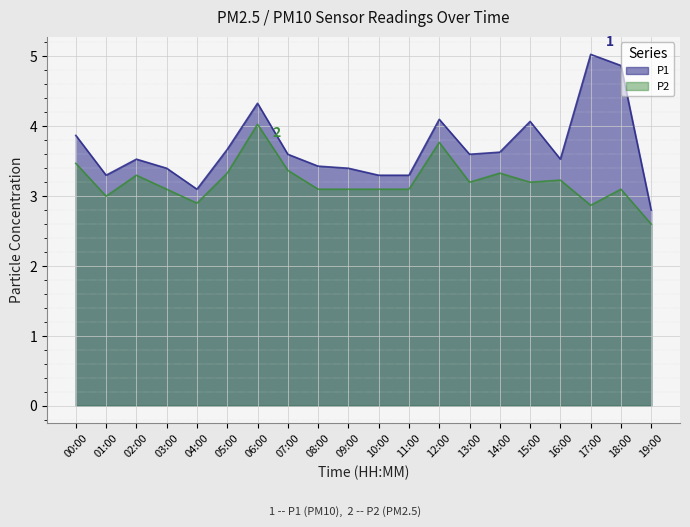

How many data points in P2 are less than 3?

3